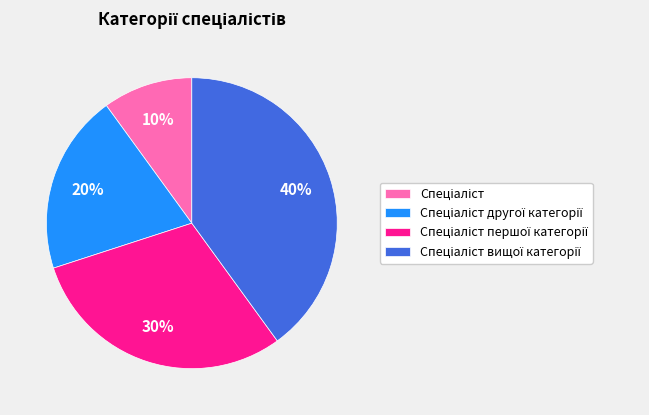

Does any single category account for the majority?

No